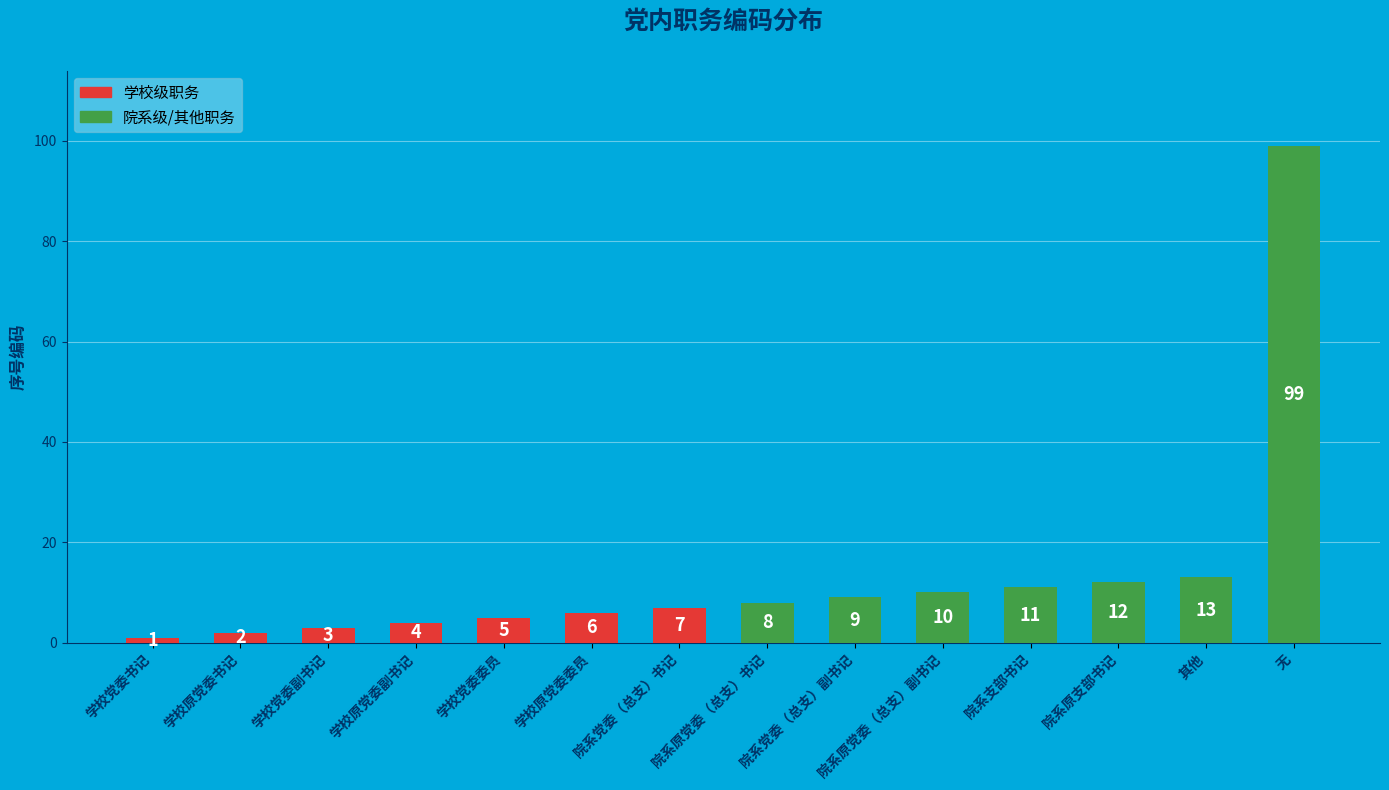

What is the ratio of the value at 无 to the value at 院系原党委（总支）副书记?

9.9